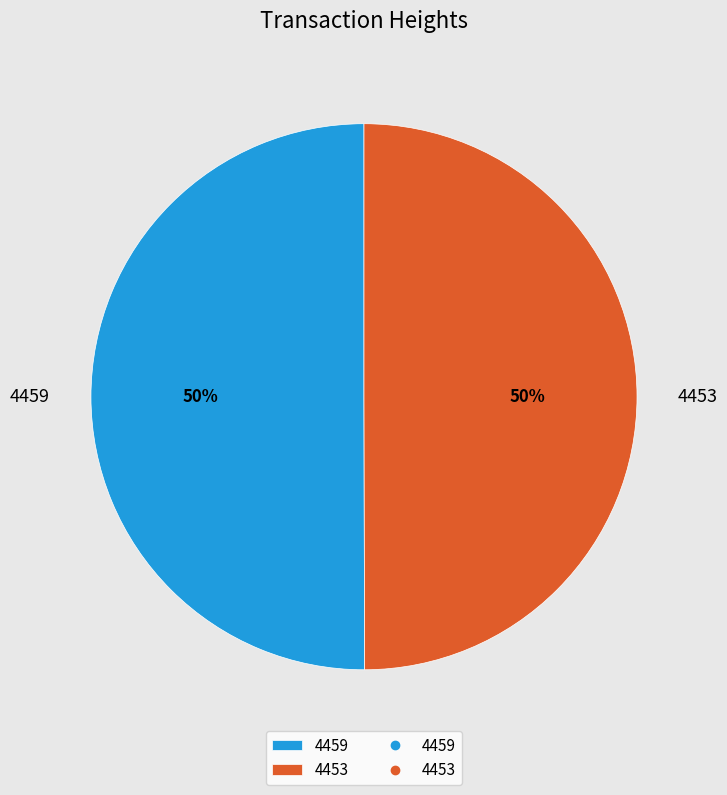

True or false: 4453 accounts for 50% of the total.

True